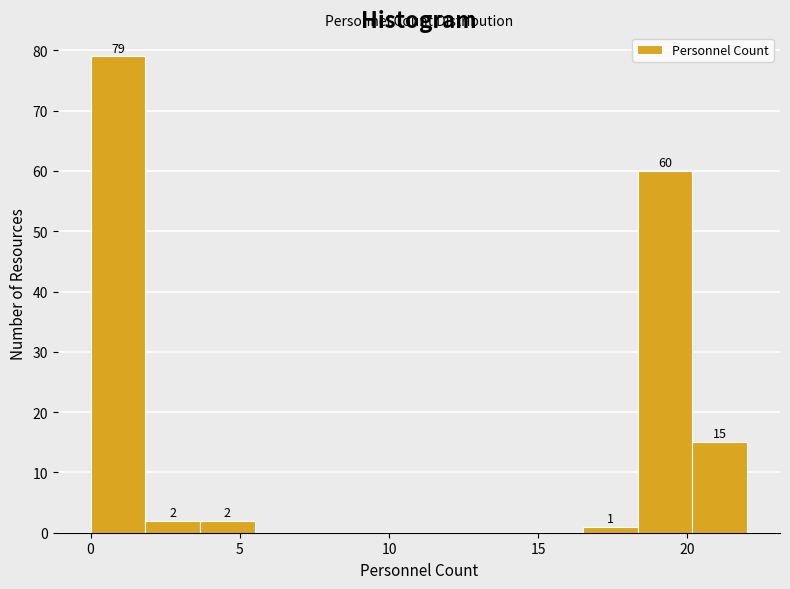

Read against the x-axis, roughly where is the centre of the tallest bar?

1.0